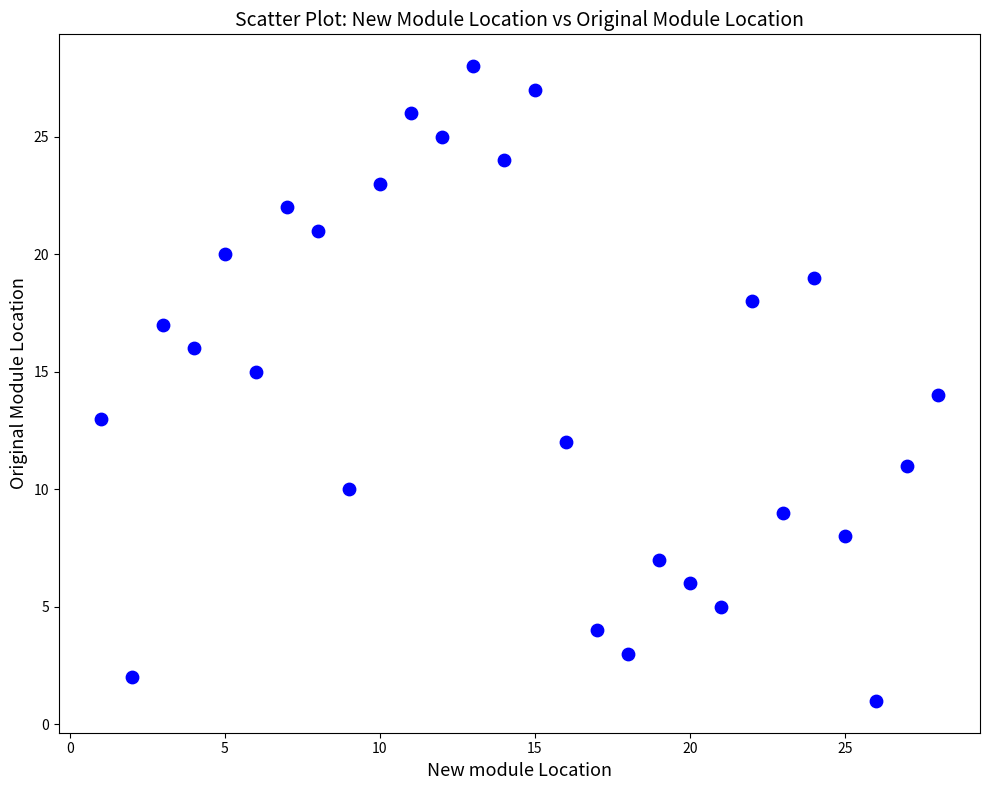

What is the range of Y values (max minus min)?

27